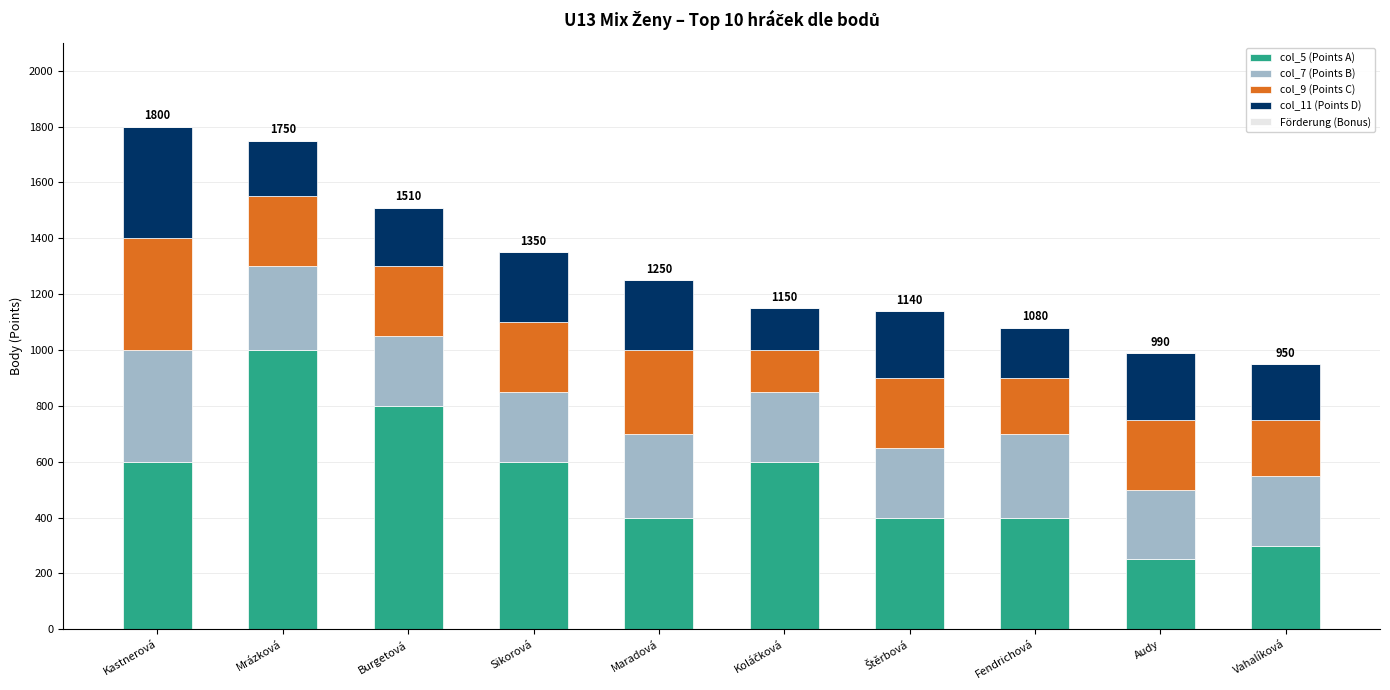

True or false: col_5 (Points A) has a value of 357 at Audy.

False